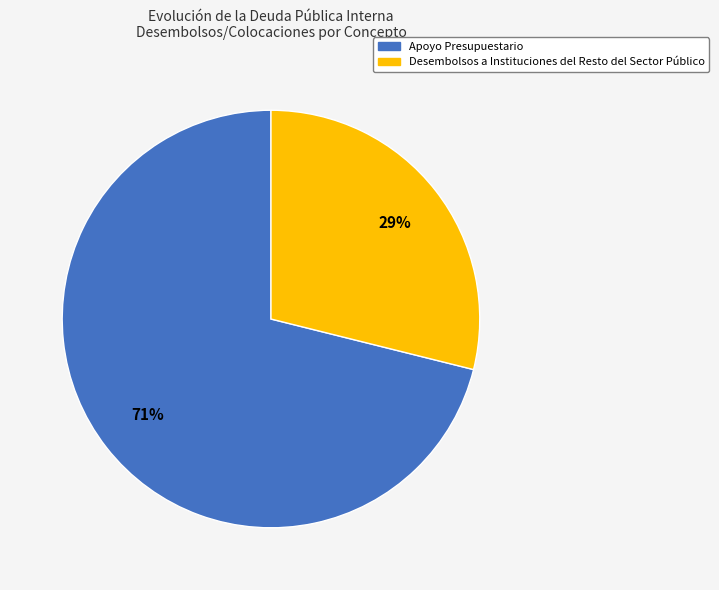

Is there a majority slice in this chart?

Yes